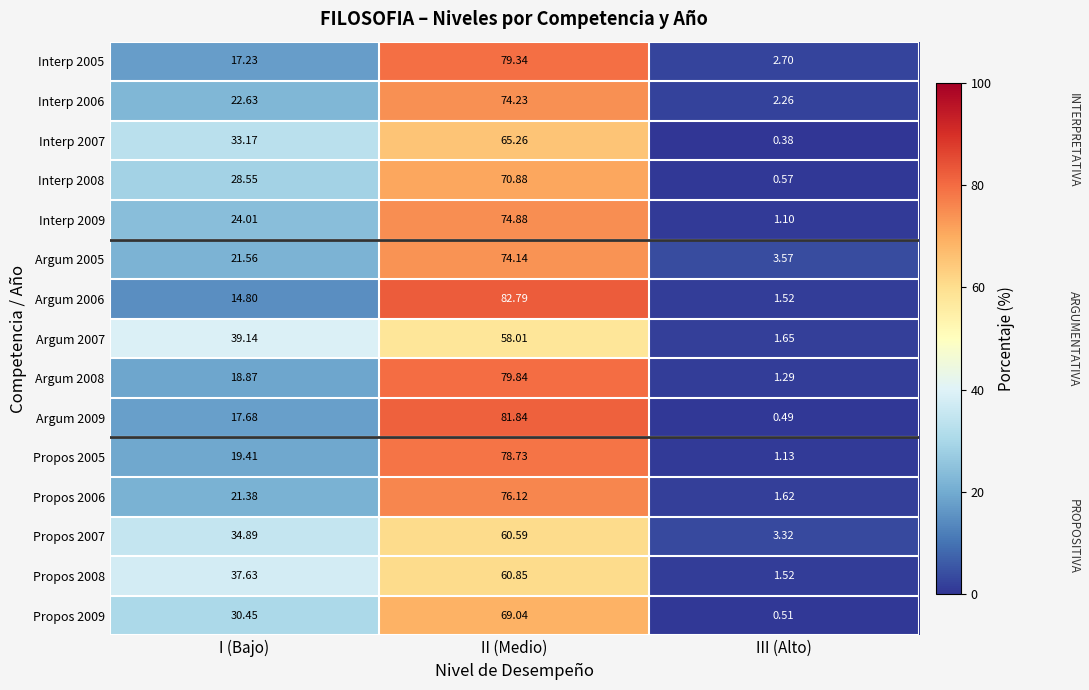

List the labels in order of Argum 2009 value, smallest first.

III (Alto), I (Bajo), II (Medio)